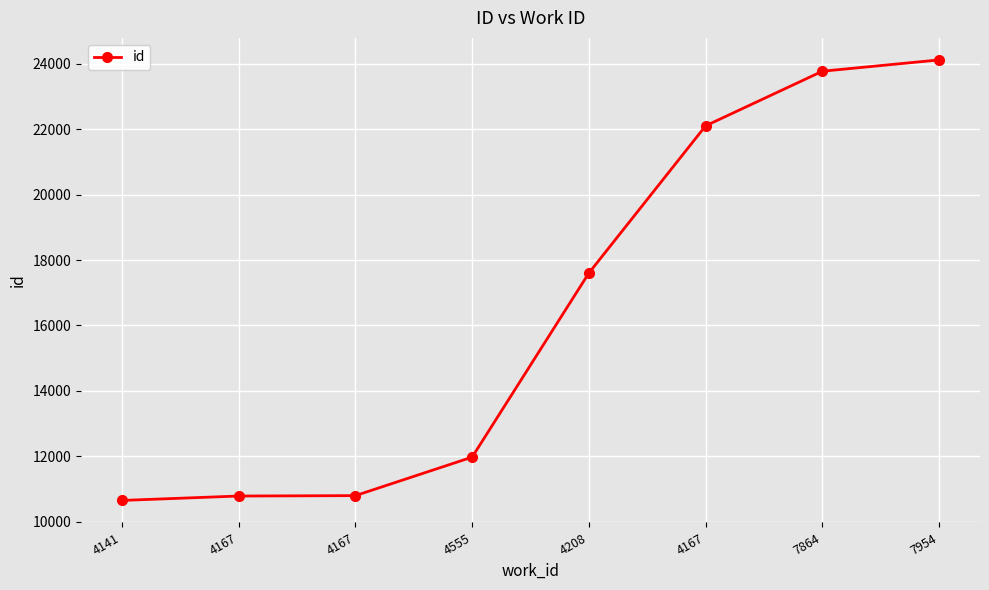

At which label is the value closest to 17385?

4208